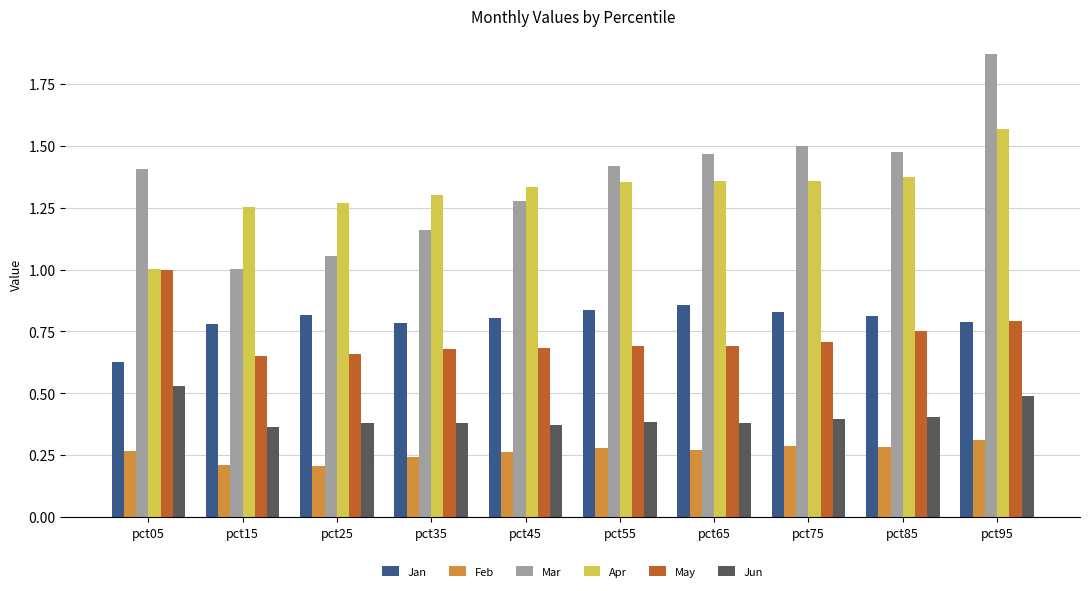

How many bars are there in total?

60